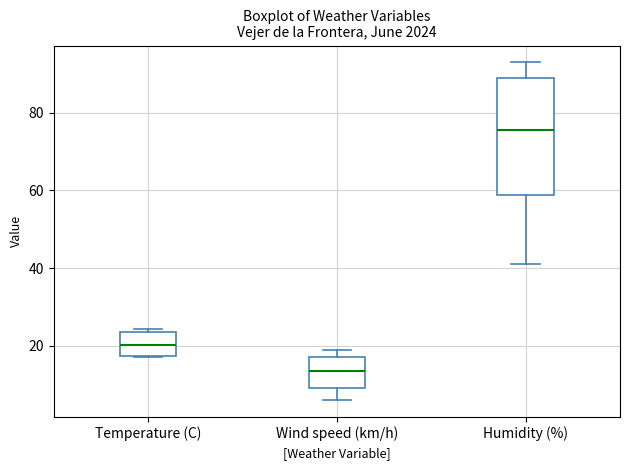

Where is the upper edge of the box for Temperature (C) on the y-axis? The values are not printed on the chart, so give them approximately, as read against the axis.

24